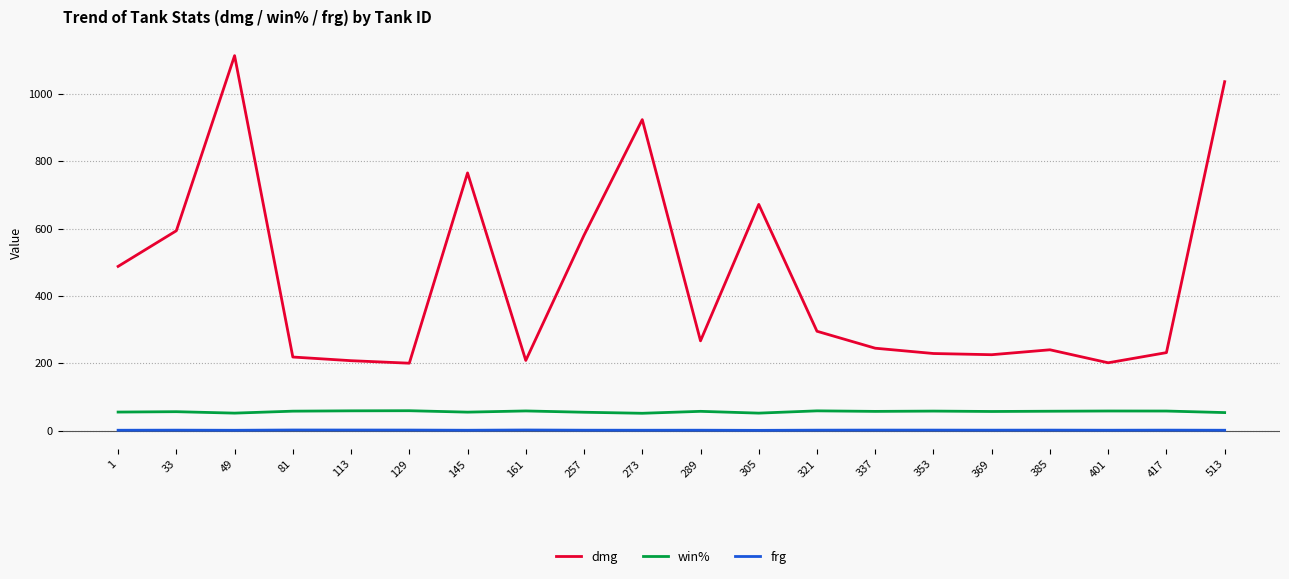

At 273, list the series in order from smallest to largest.

frg, win%, dmg